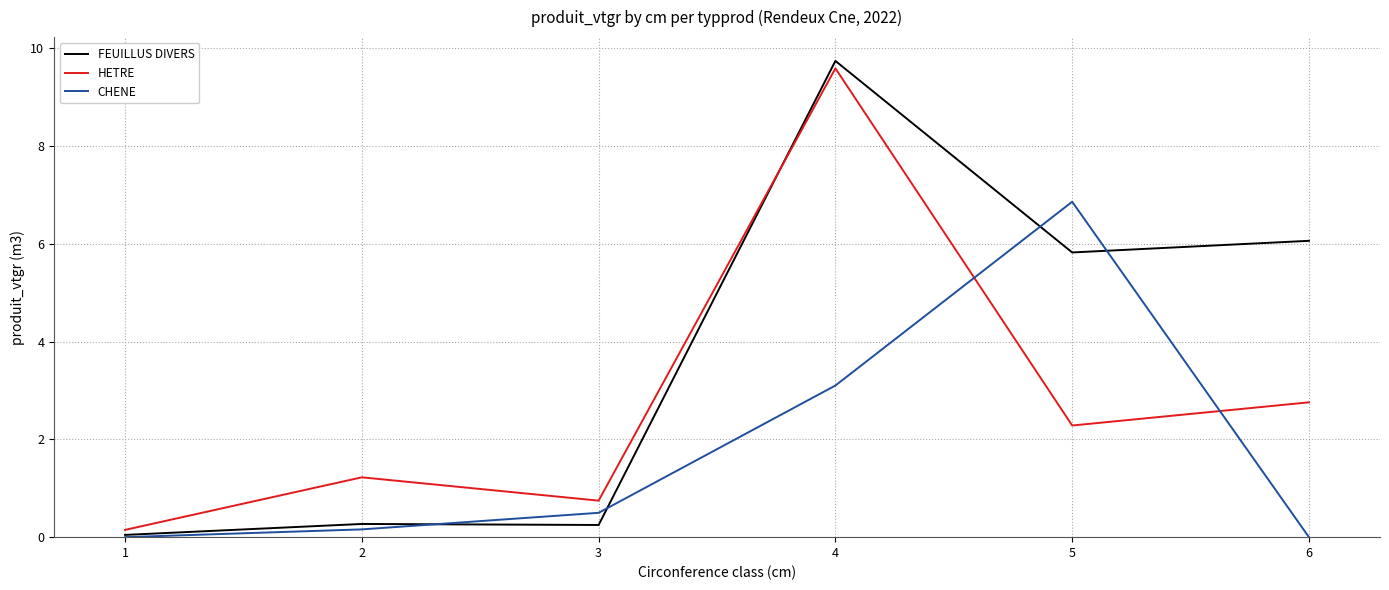

True or false: HETRE and FEUILLUS DIVERS intersect in this chart.

True